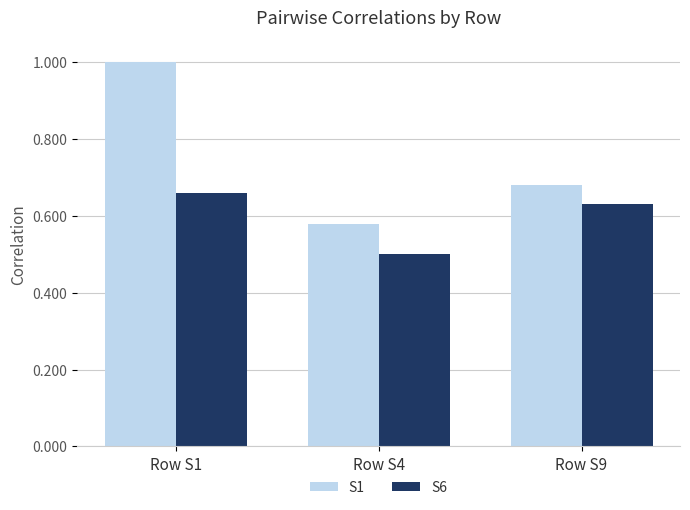

Is it true that S1 equals 0.4 at Row S4?

False